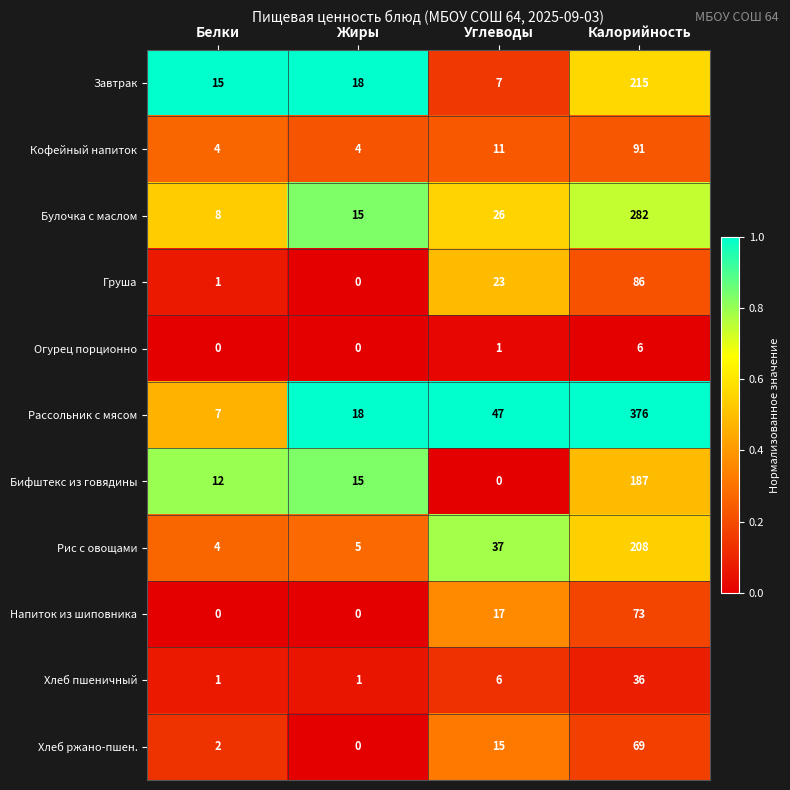

Between Жиры and Калорийность, which series saw the biggest shift?

Рассольник с мясом